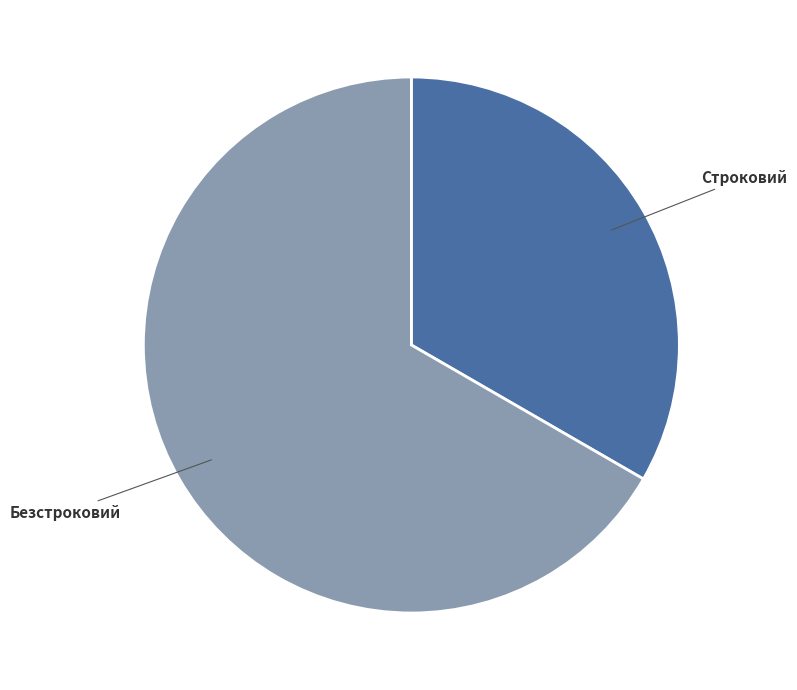

Does any single category account for the majority?

Yes